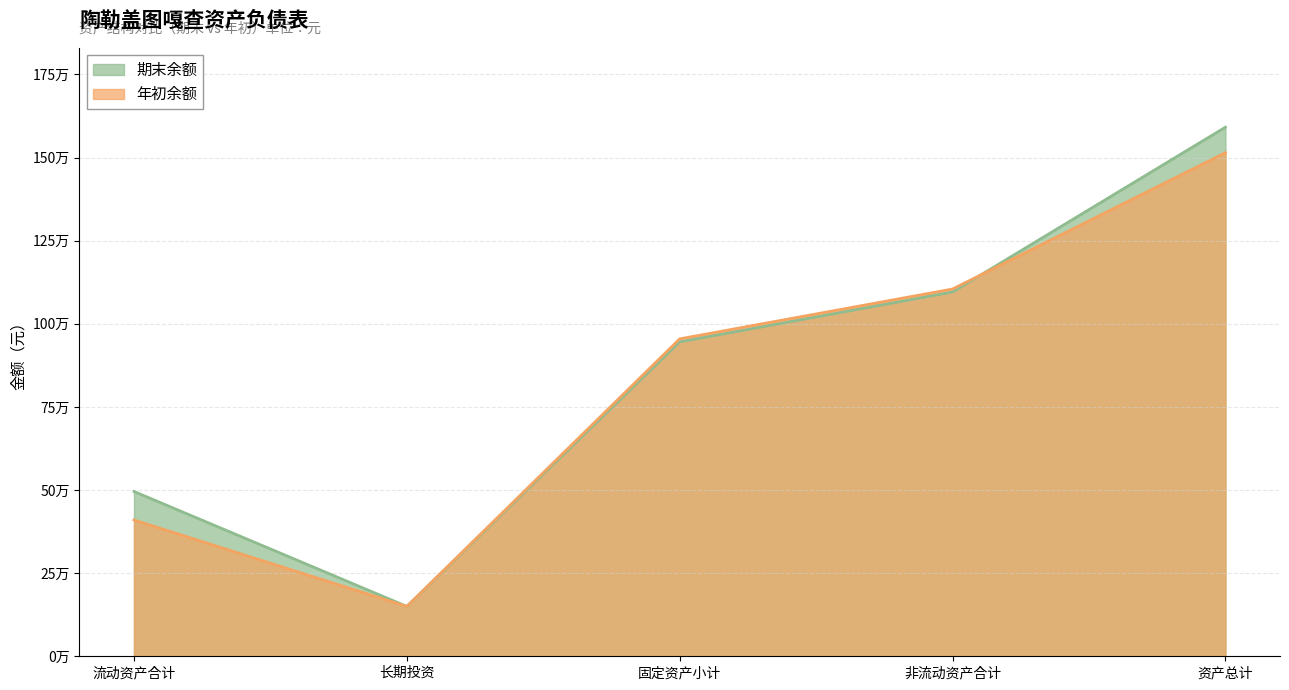

True or false: 期末余额 has more than 1 interior local peaks.

False